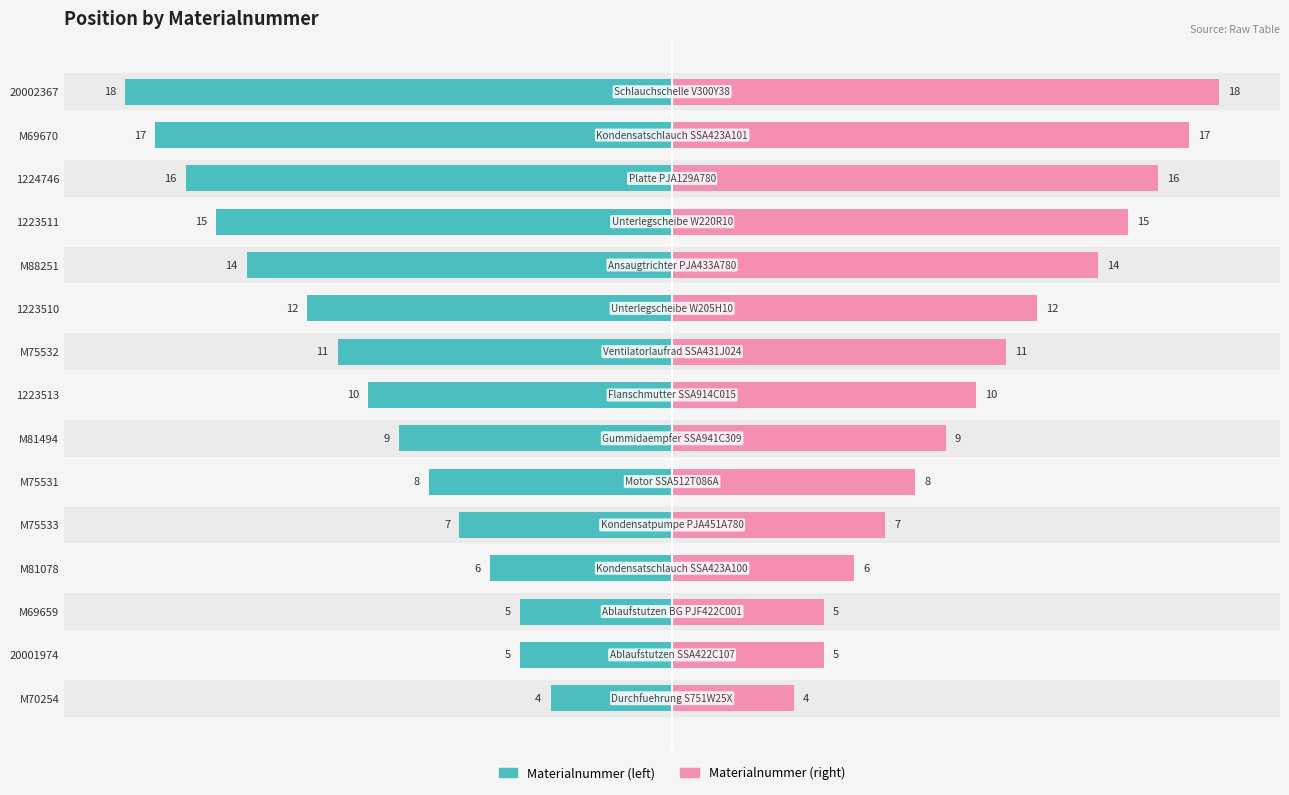

What is the difference between the second highest and second lowest values in the Materialnummer (right) series?

12